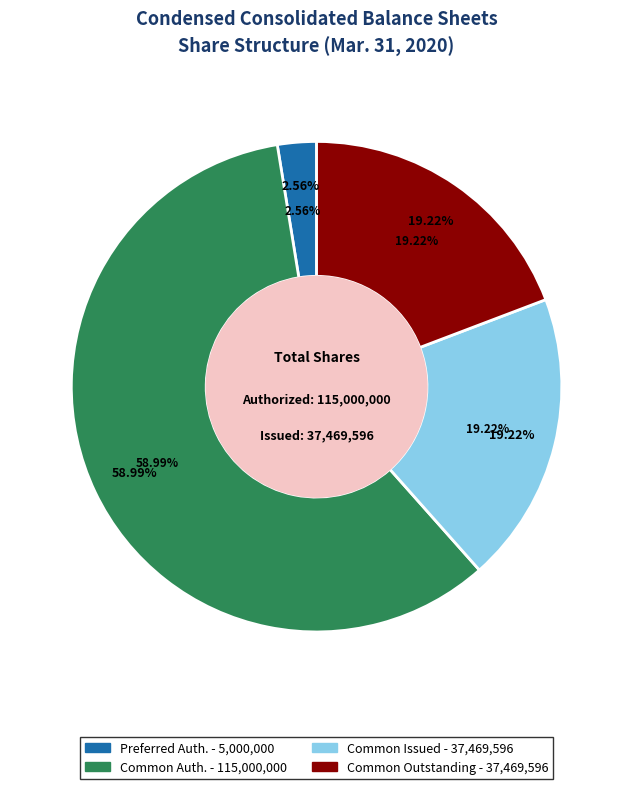

Approximately how many times larger is the value at Common stock, shares authorized compared to Common stock, shares outstanding?

3.1